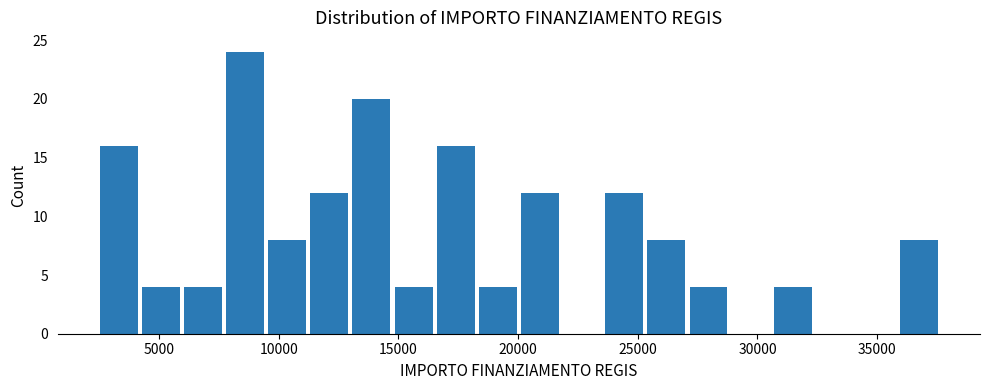

Around what value on the x-axis is the tallest bar? Give the approximate position of its centre, as read against the axis.

8500